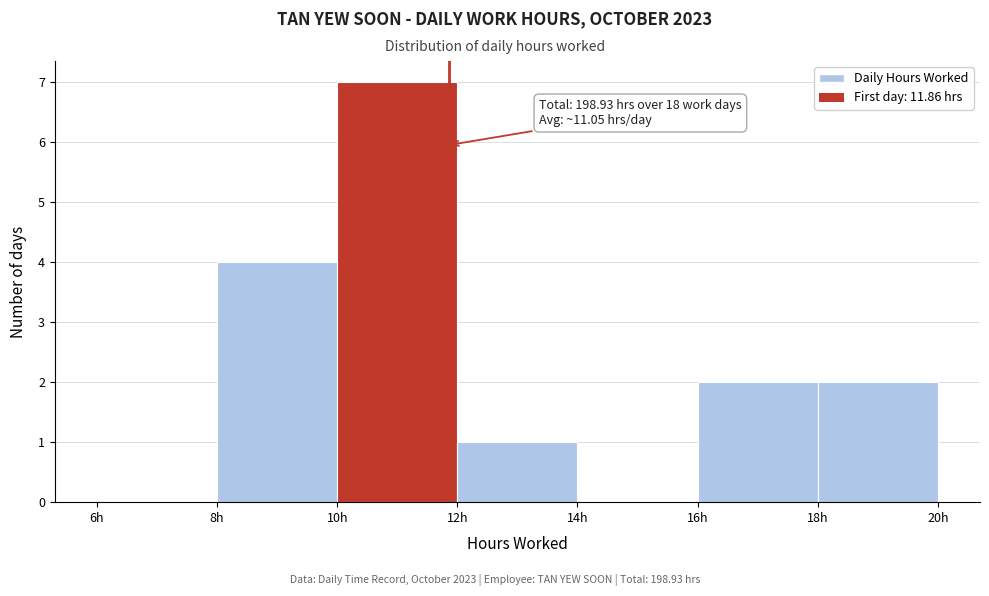

Over which range of the x-axis is the bar tallest?

10 to 12